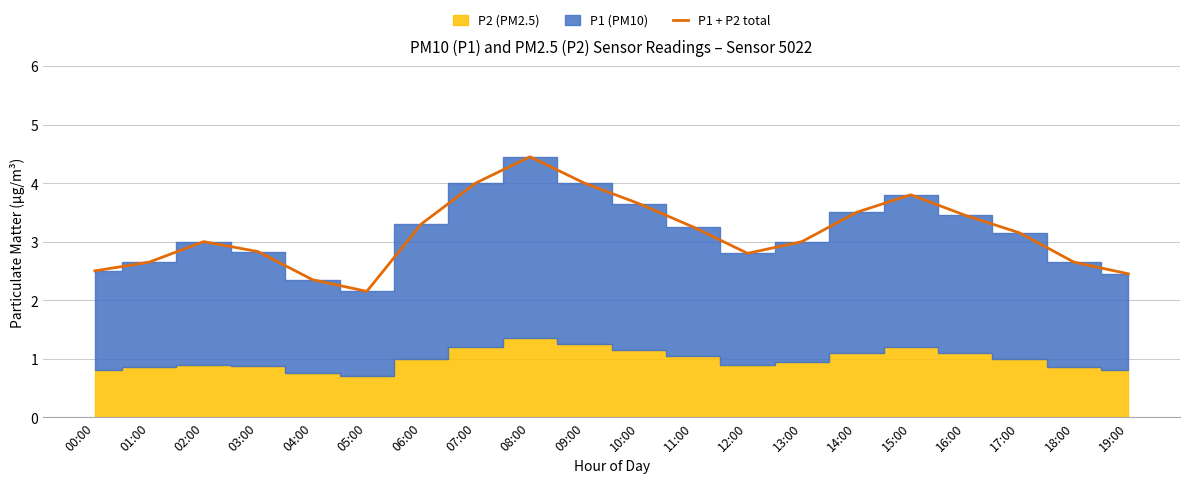

What position from the left is 18:00?

19